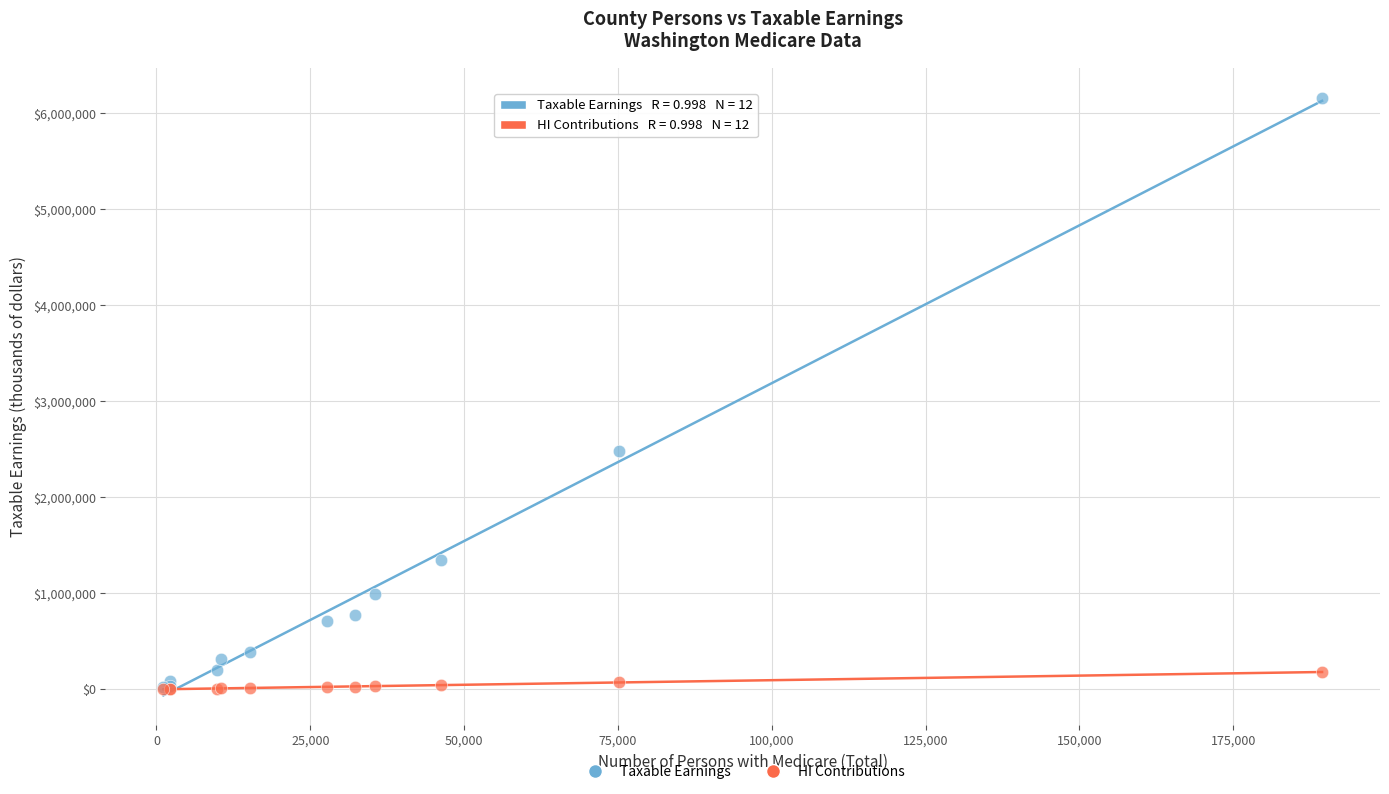

Across all series, what Y value is closest to 3082749?

2480223